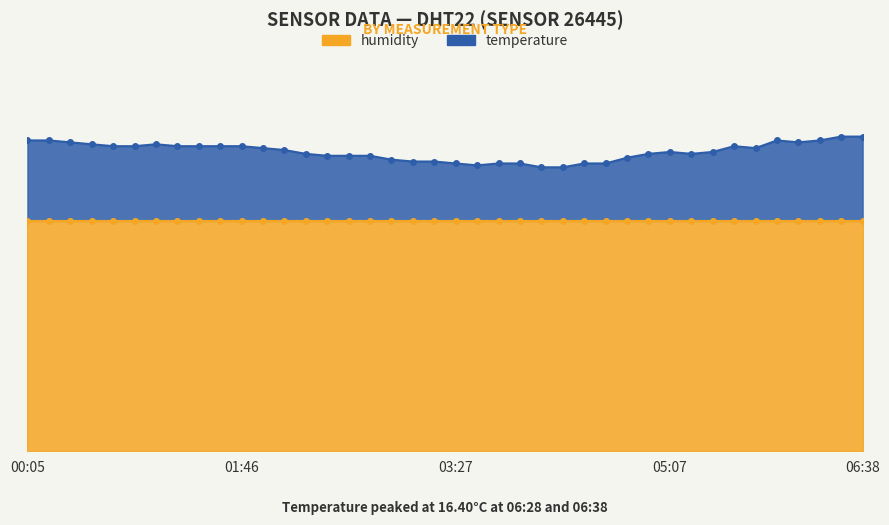

What is the smallest value displayed?

14.8